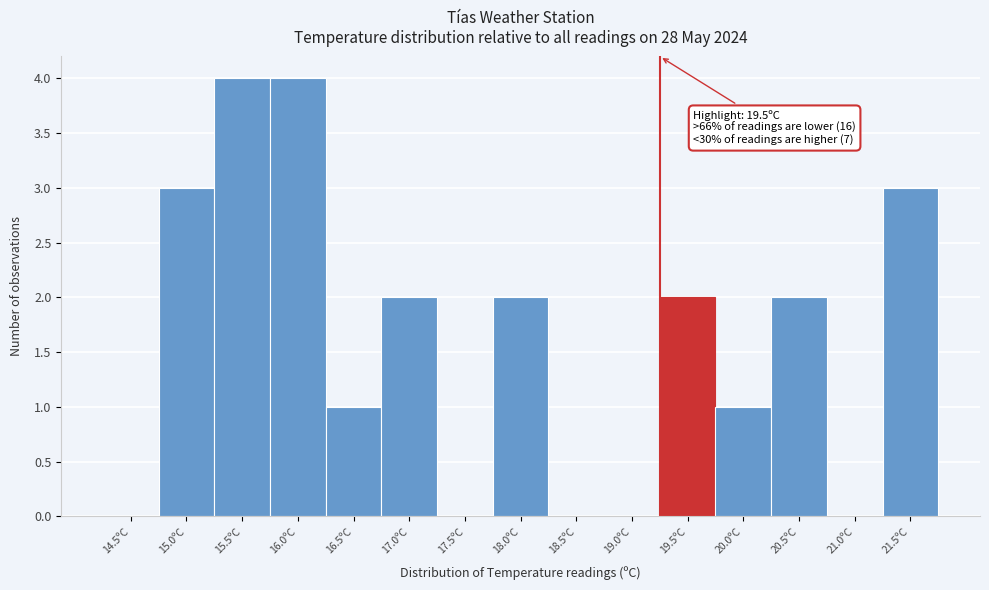

Reading left to right, extract all data points from this chart.

14.5ºC=0	15.0ºC=3	15.5ºC=4	16.0ºC=4	16.5ºC=1	17.0ºC=2	17.5ºC=0	18.0ºC=2	18.5ºC=0	19.0ºC=0	19.5ºC=2	20.0ºC=1	20.5ºC=2	21.0ºC=0	21.5ºC=3